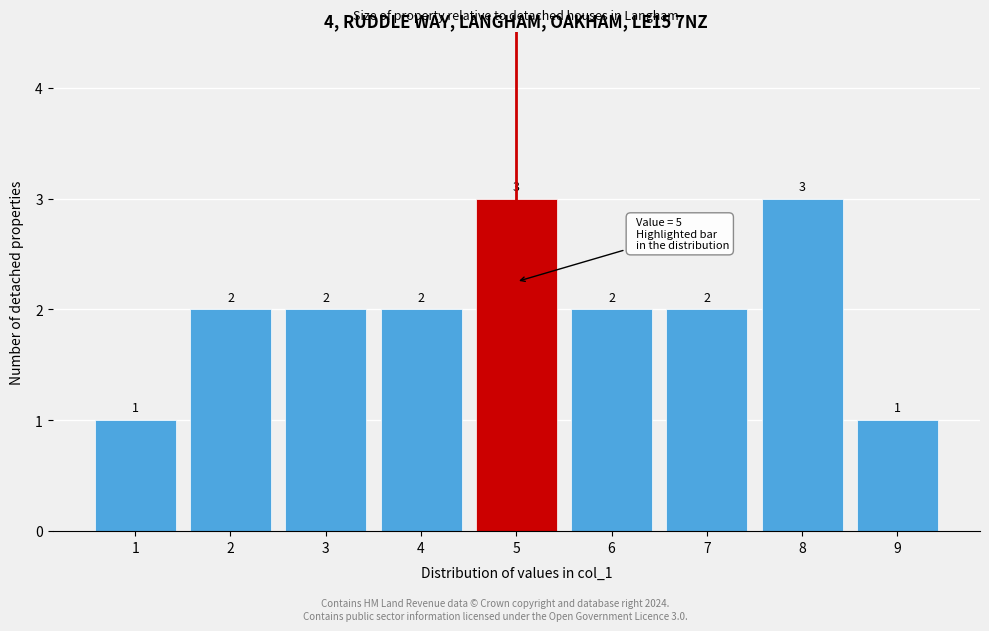

Reading left to right, list all the values displayed in this chart.

1=1	2=2	3=2	4=2	5=3	6=2	7=2	8=3	9=1